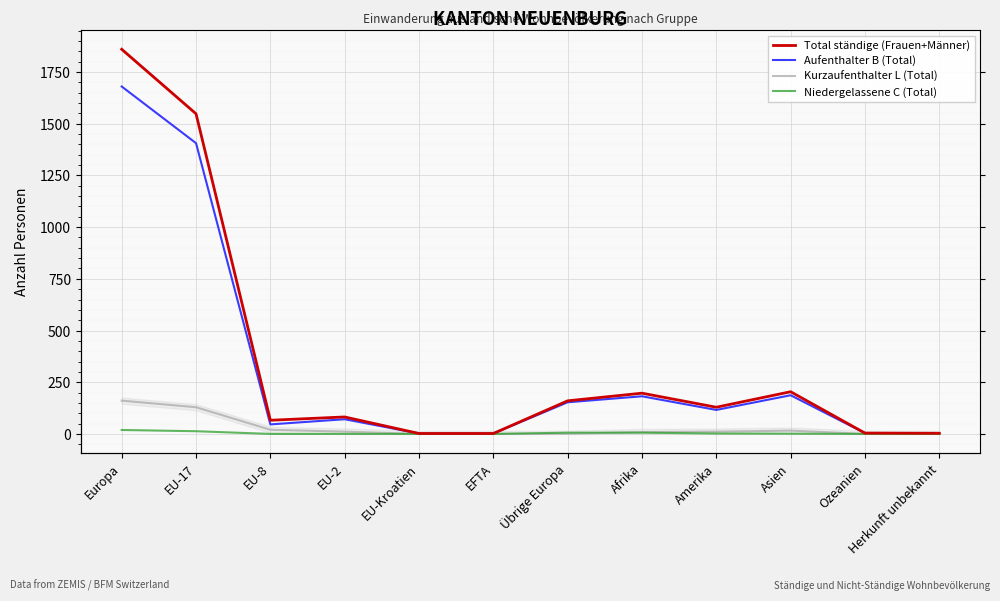

What is the label of the 7th point from the right?

EFTA